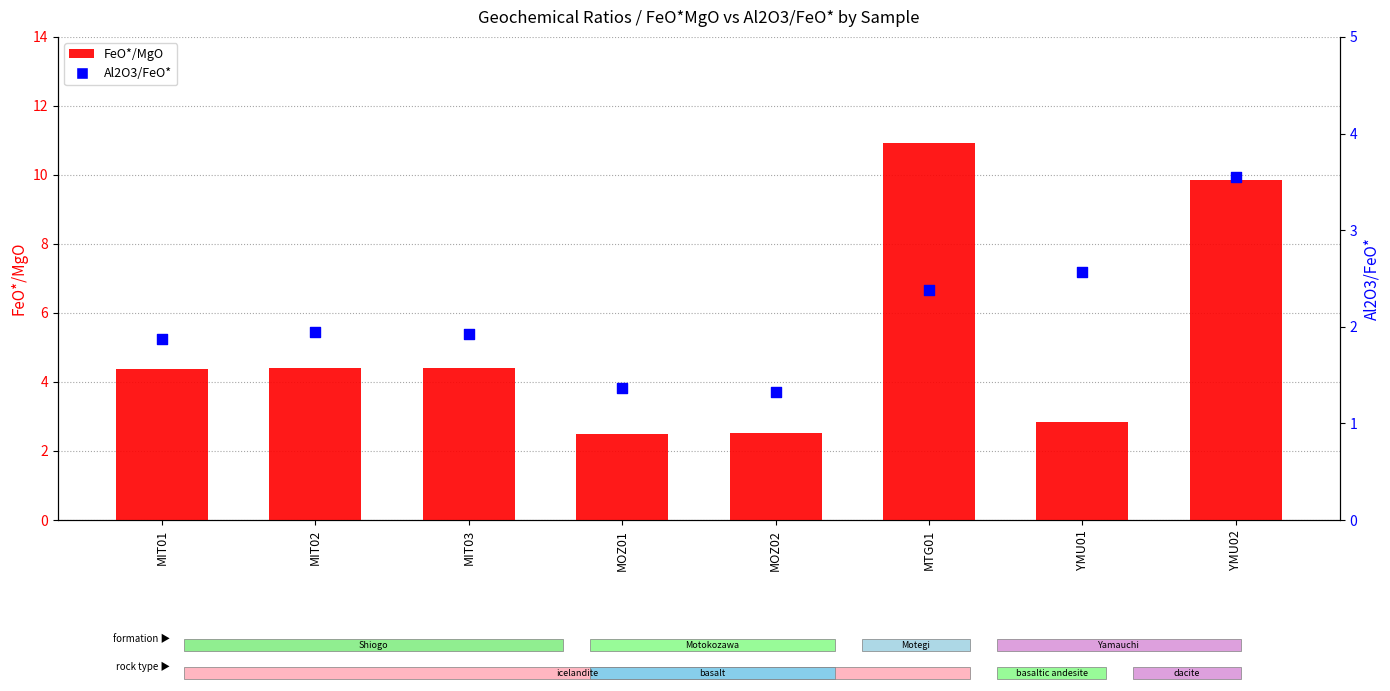

What is the total value across all series at MOZ02?

3.9